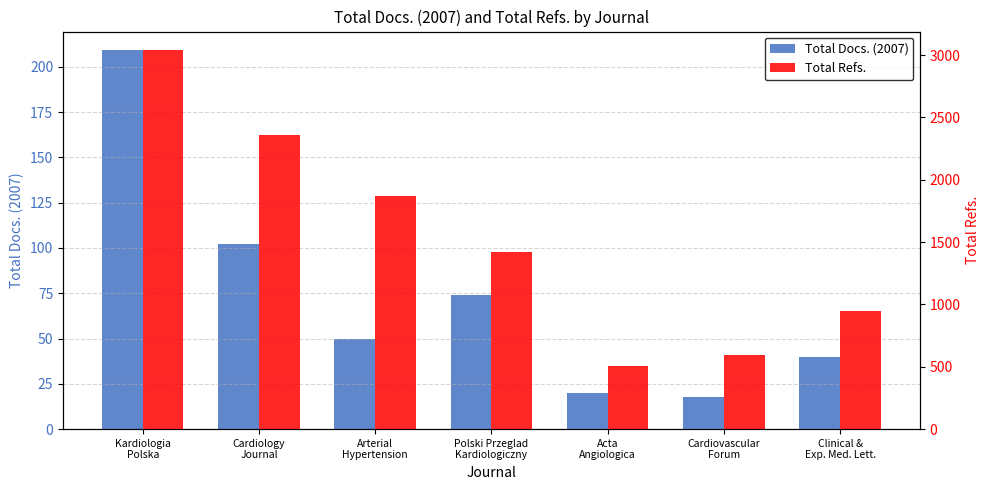

True or false: Total Refs. has a value of 3903 at Cardiology
Journal.

False